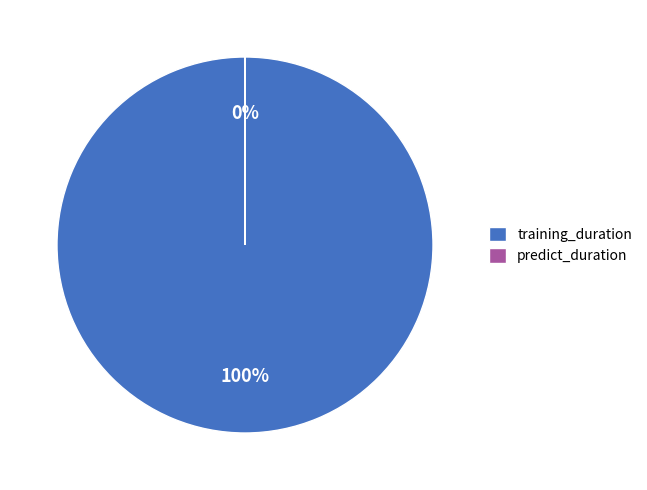

To the nearest percent, what is the difference between the largest and smallest slice percentages?

100%